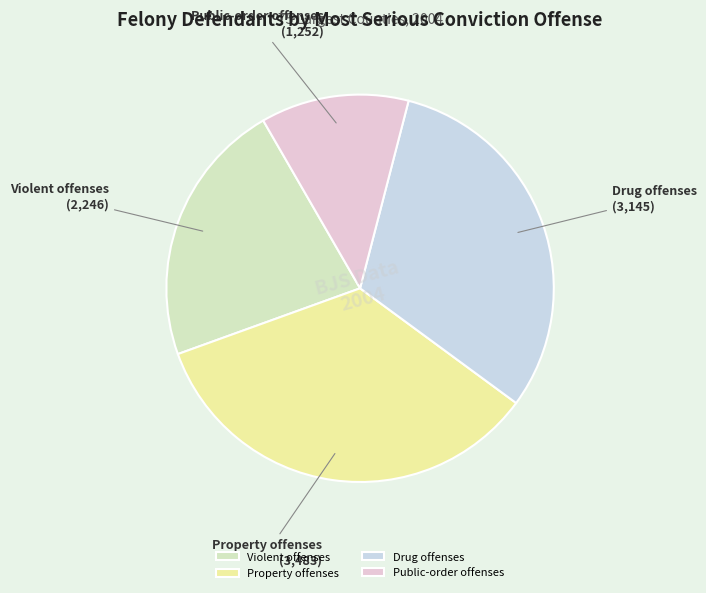

The Drug offenses slice represents 18% of the pie. True or false?

False